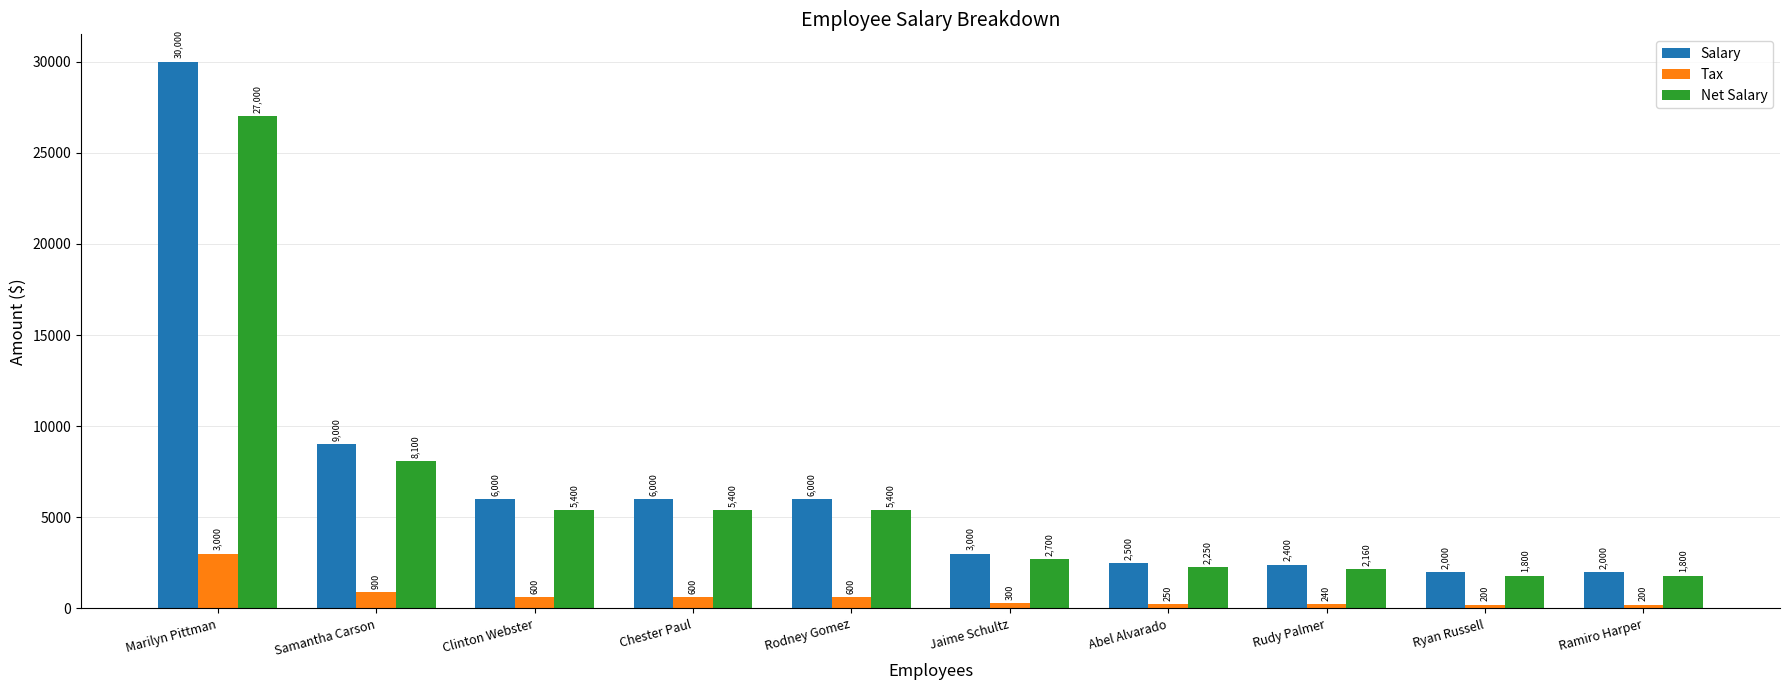

Does the chart contain stacked bars?

No